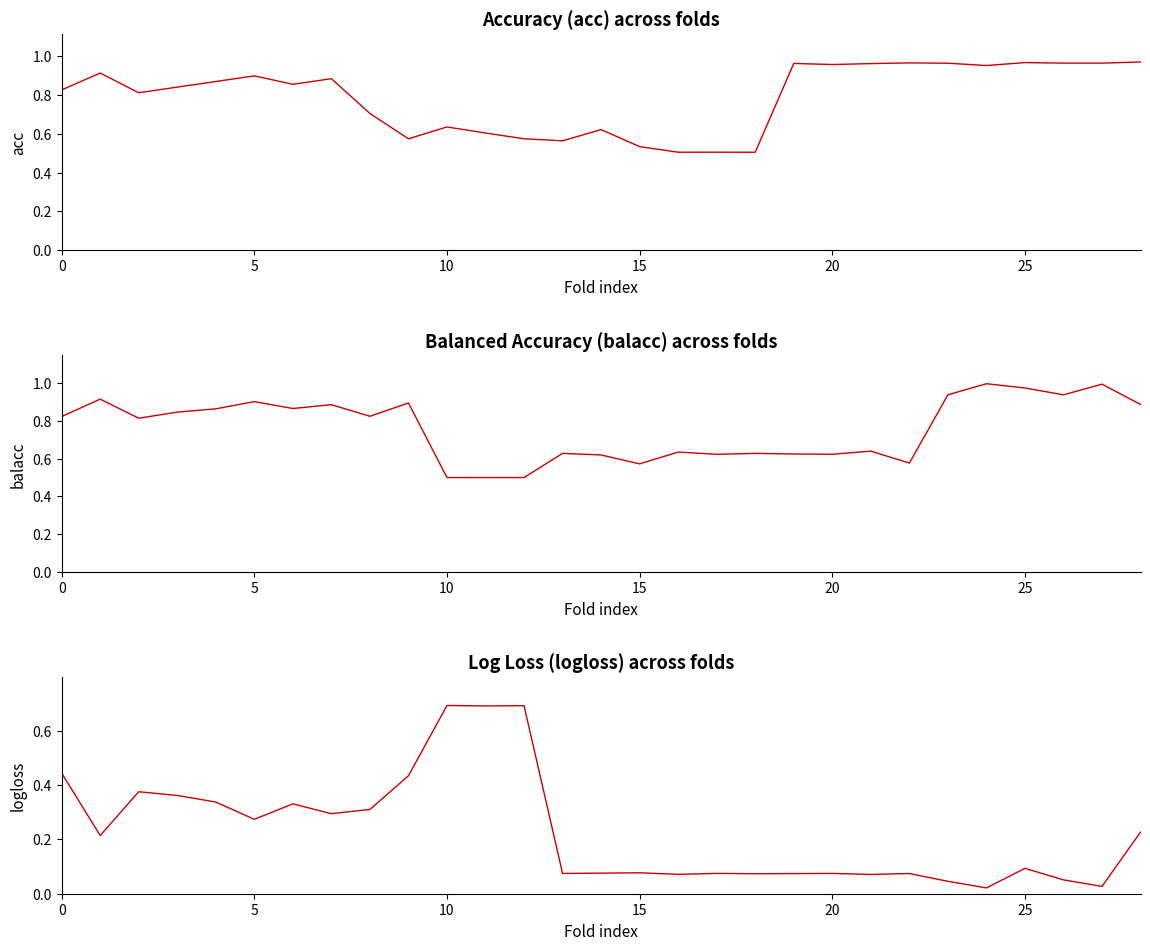

Which series ends up on top after the final intersection of logloss and balacc?

balacc